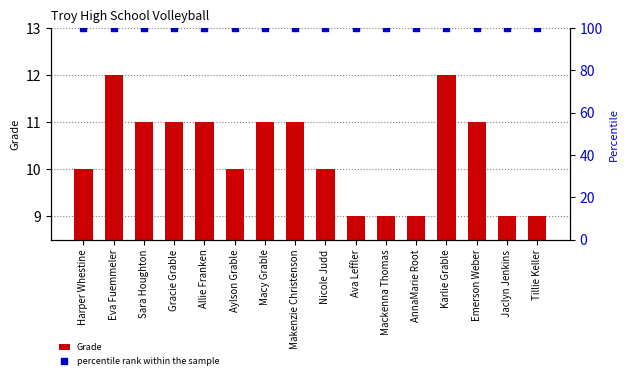

At which category is the sum across all series the highest?

Eva Fuemmeler